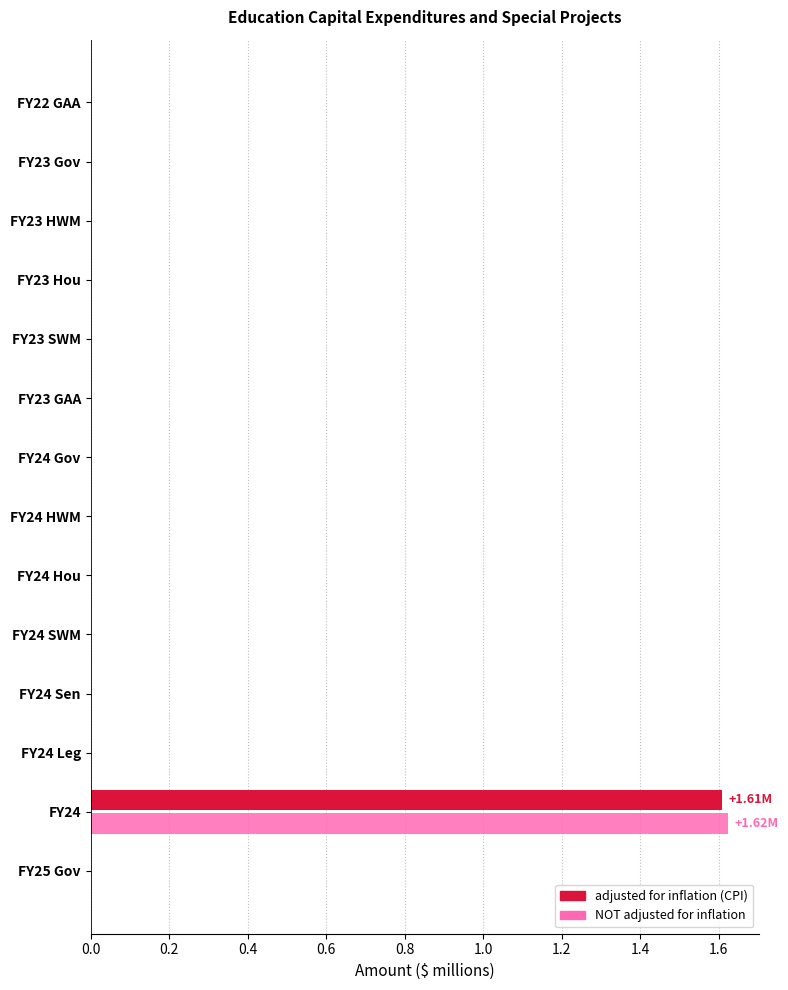

At which category is the sum across all series the highest?

FY24